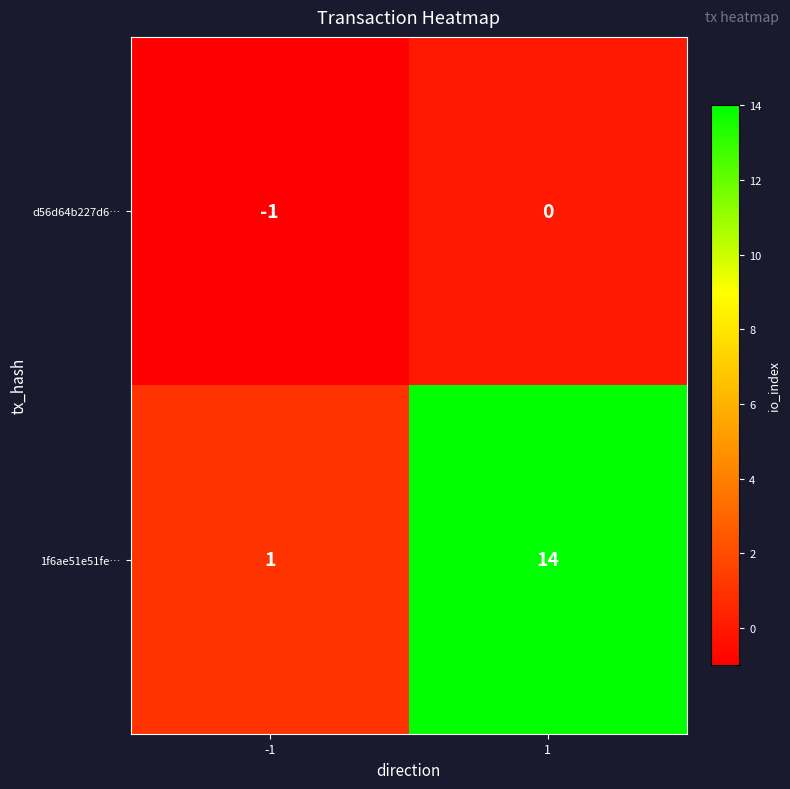

List the series in order of their peak value, lowest first.

d56d64b227d6…, 1f6ae51e51fe…